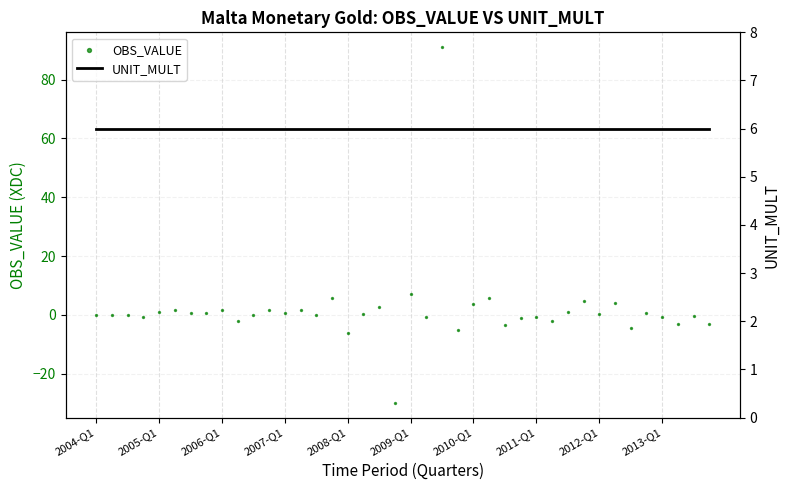

Which series contains the highest Y value?

OBS_VALUE